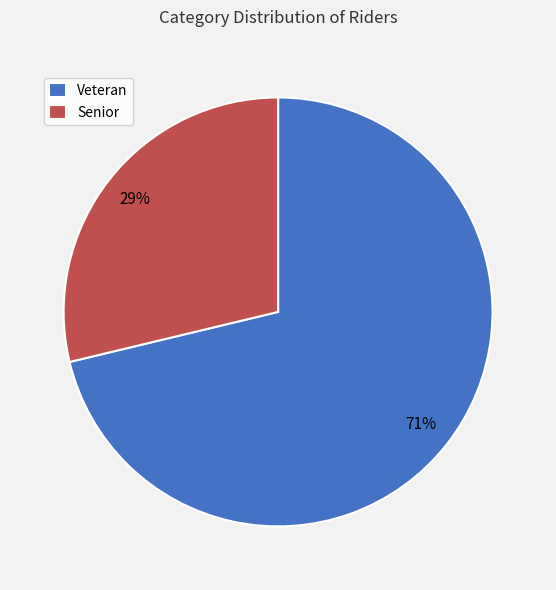

Is the sum of Veteran and Senior greater than half?

Yes